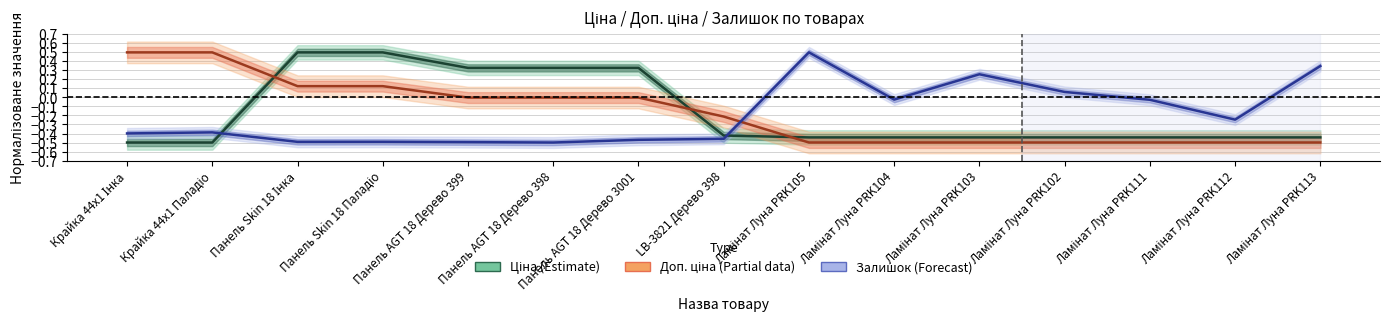

Rank the series by their maximum value, from lowest to highest.

Ціна, Доп. ціна, Залишок